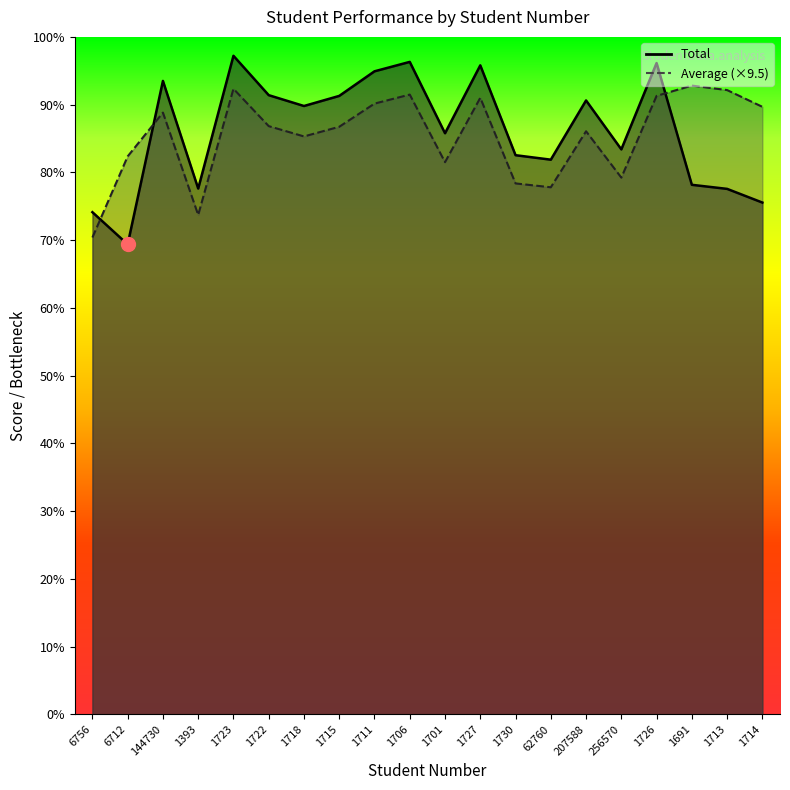

After their last crossing, which series has the higher values: Total or Average?

Average